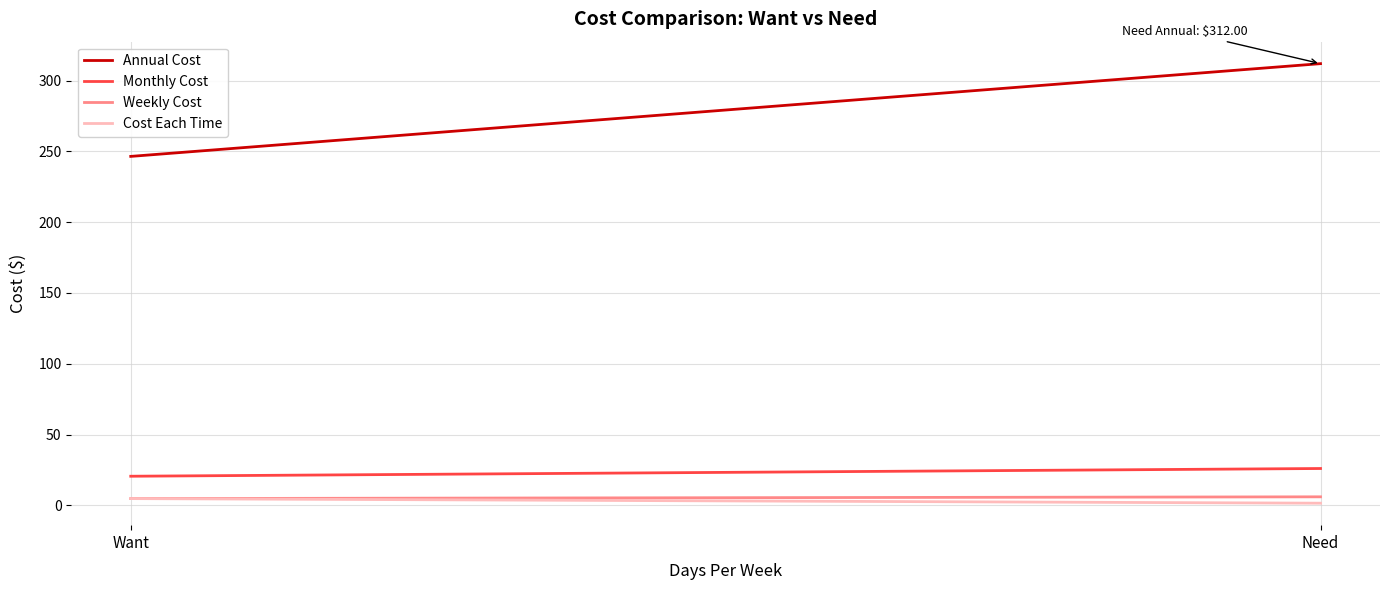

Is the value of Cost Each Time at Need greater than the value of Monthly Cost at Want?

No